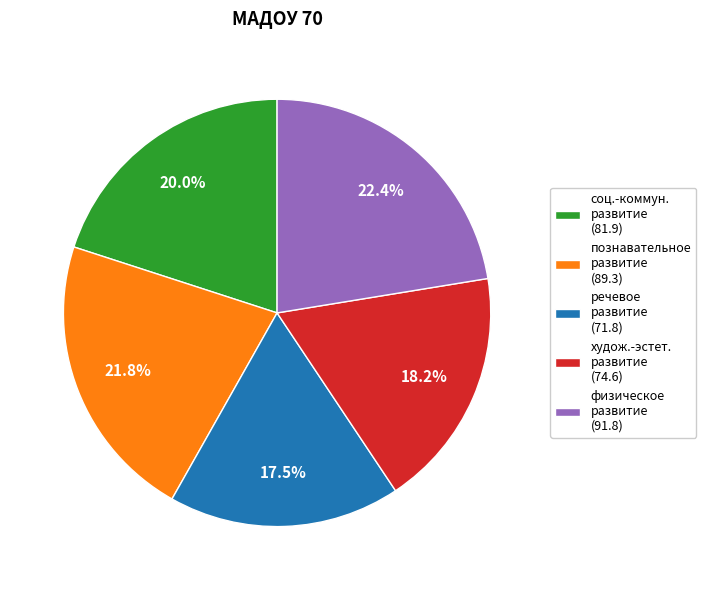

Which category has the biggest portion of the pie?

физическое развитие (91.8)